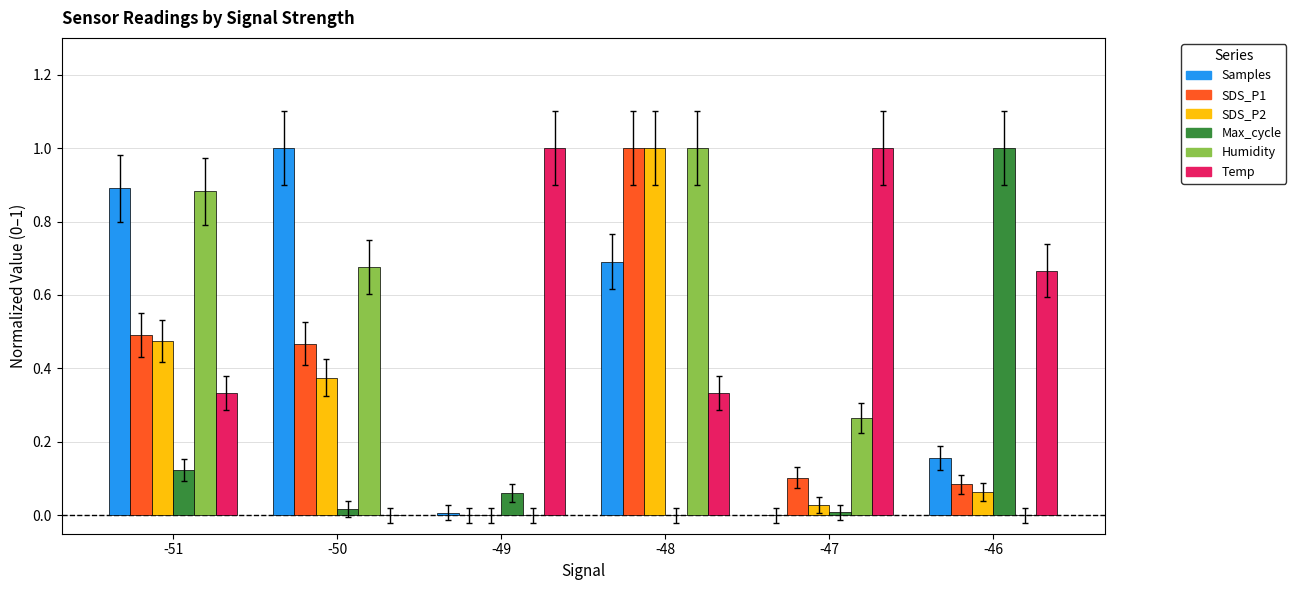

Which series has the largest total across all categories?

Temp